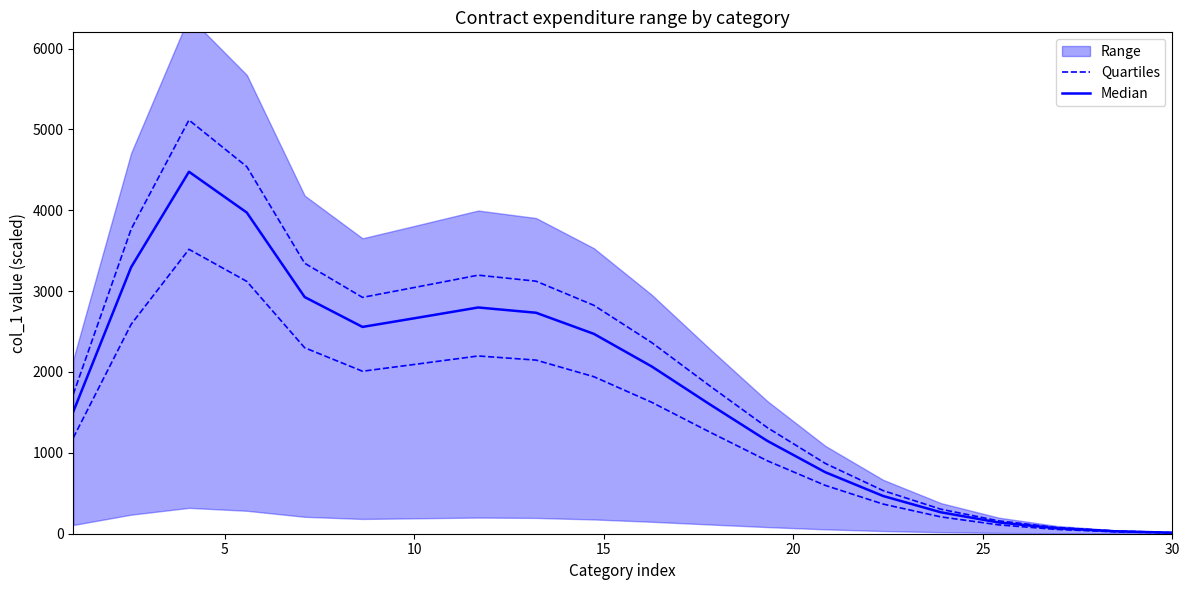

What is the label of the 19th point from the right?

5